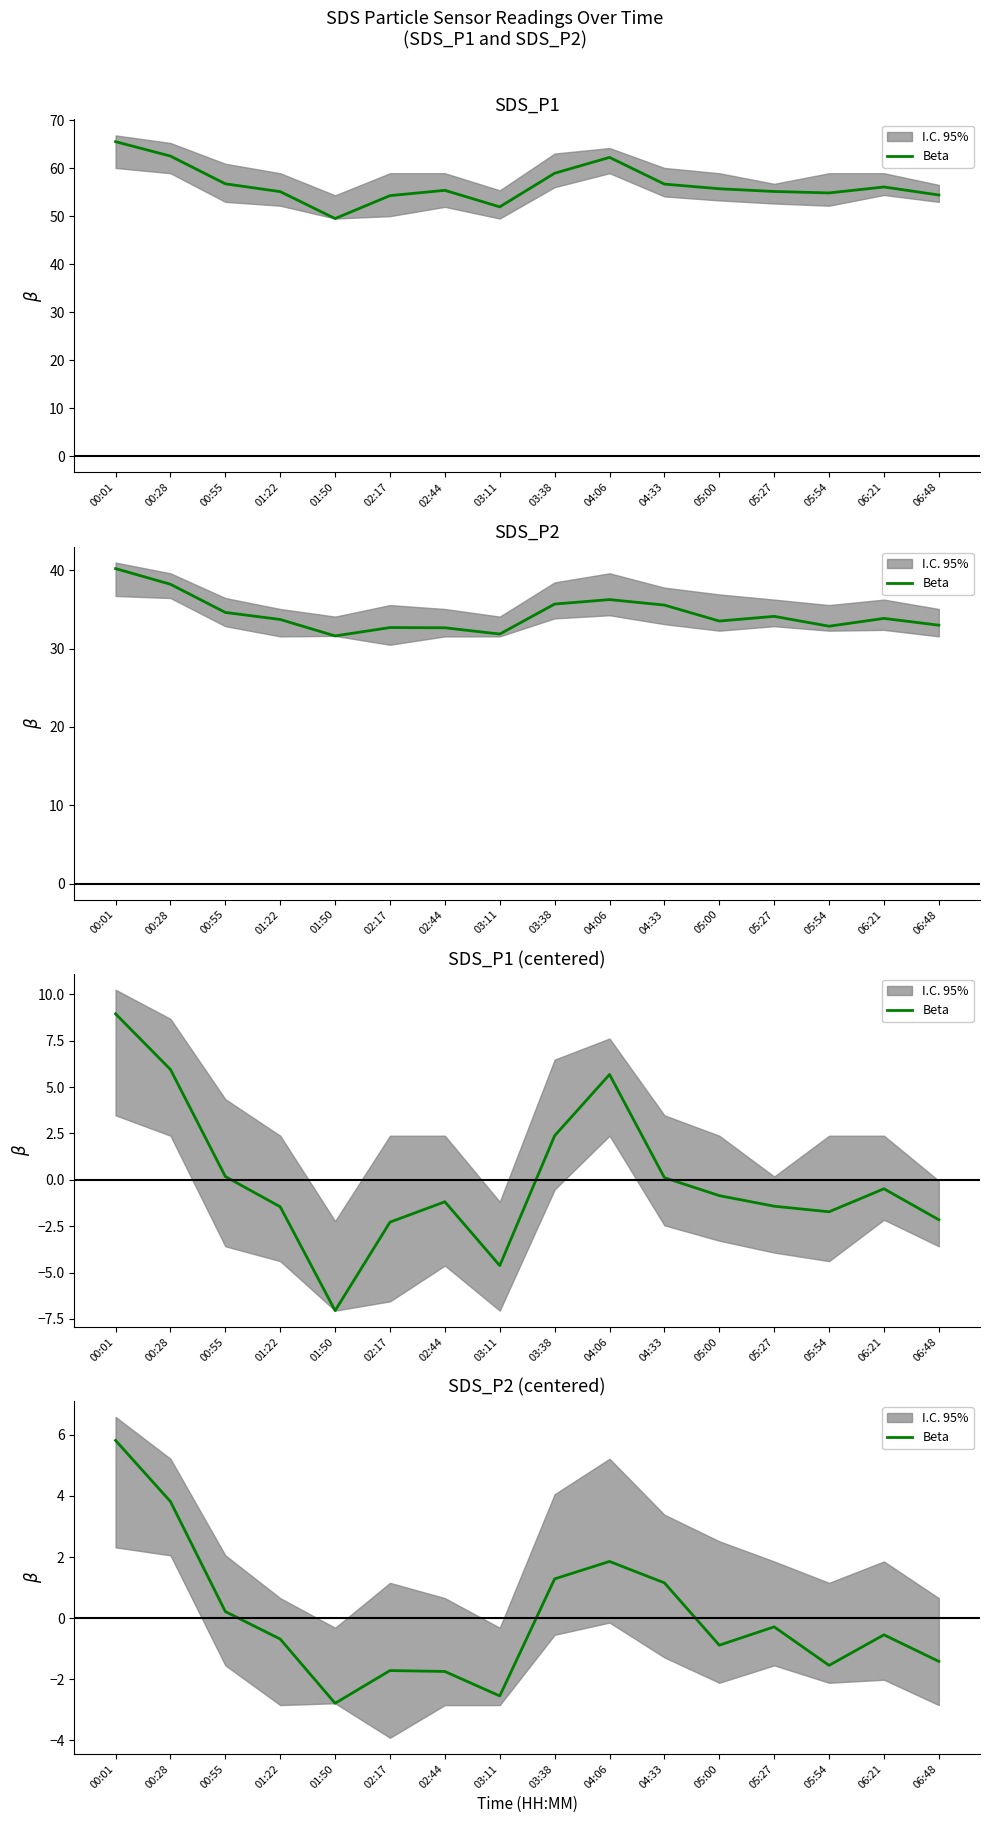

Between 05:27 and 05:54, which is larger?

05:27